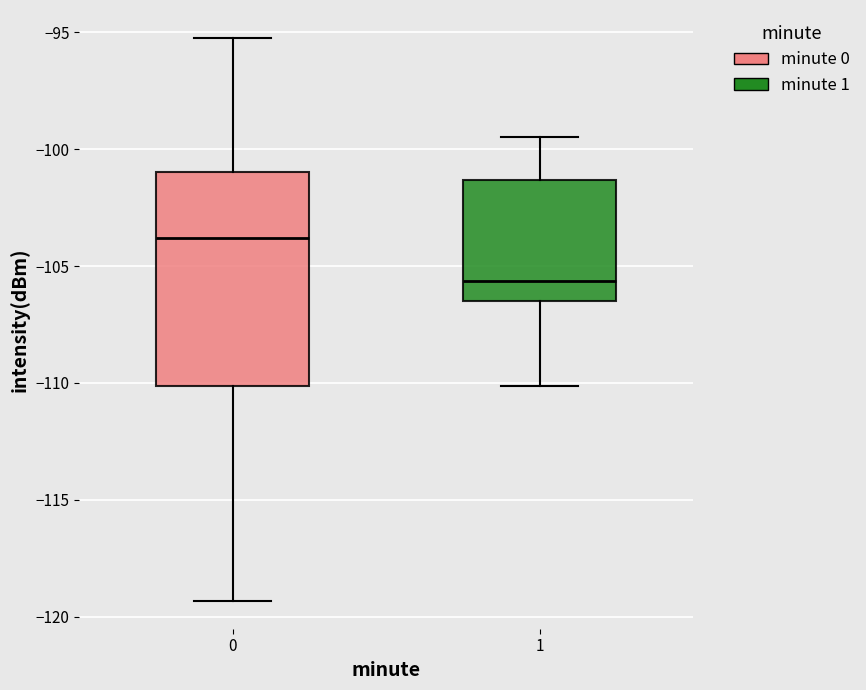

Reading left to right, read every box against the y-axis: the position of its median line, the range the box covers, and the ends of its whiskers. The values are not printed on the chart, so give them approximately, as read against the axis.

0: median -104.0, box -110.0 to -101.0, whiskers -119.5 to -95.0
1: median -105.5, box -106.5 to -101.5, whiskers -110.0 to -99.5